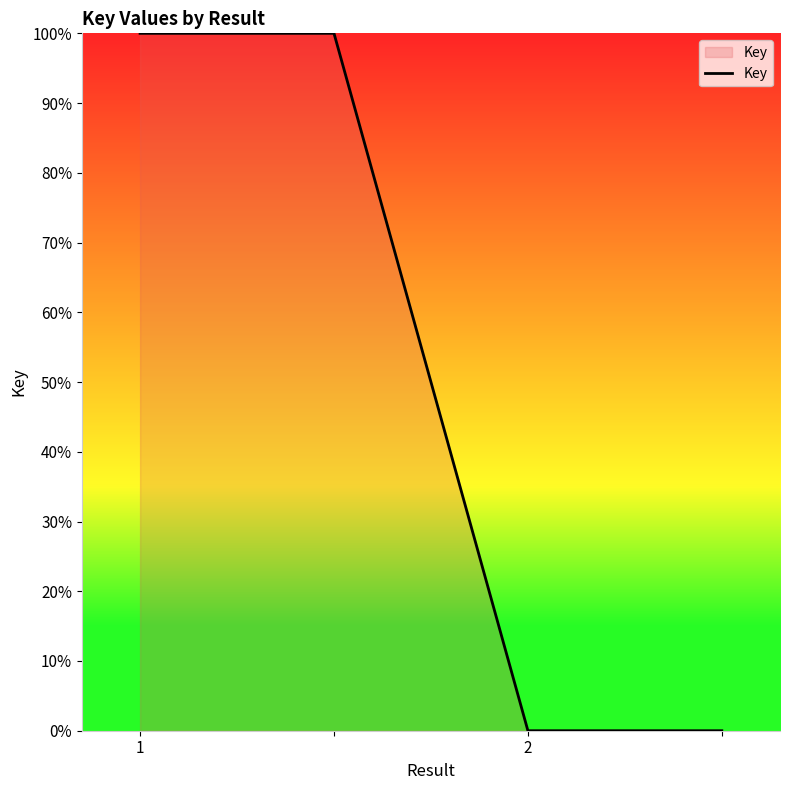

Does the chart display data point markers on the line(s)?

No